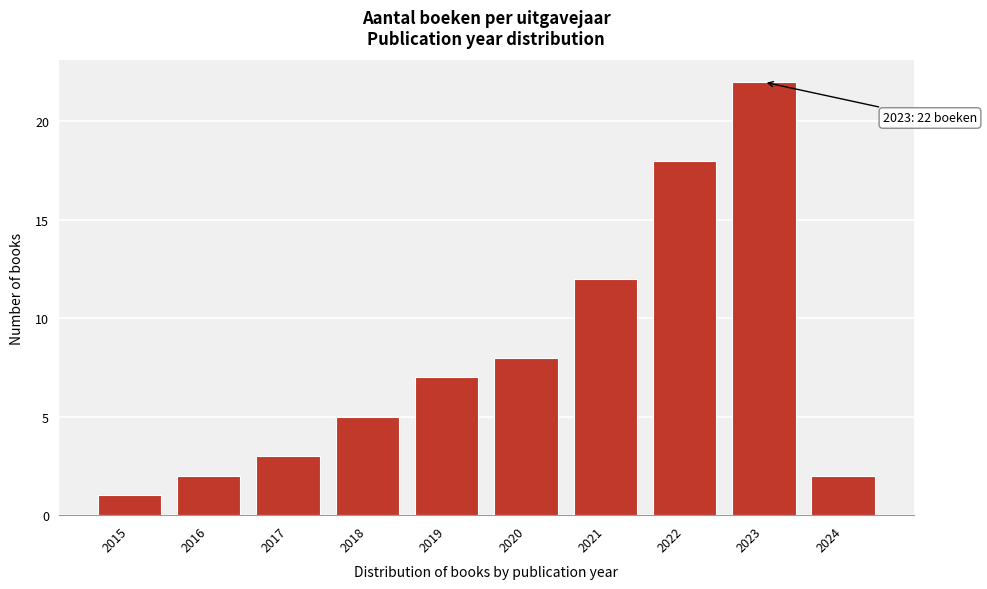

Reading left to right, list all the values displayed in this chart.

1	2	3	5	7	8	12	18	22	2